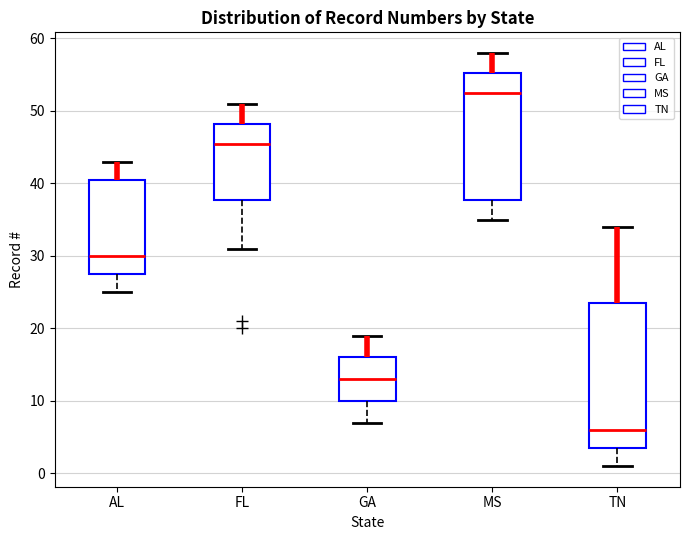

Which box has the highest median line?

MS